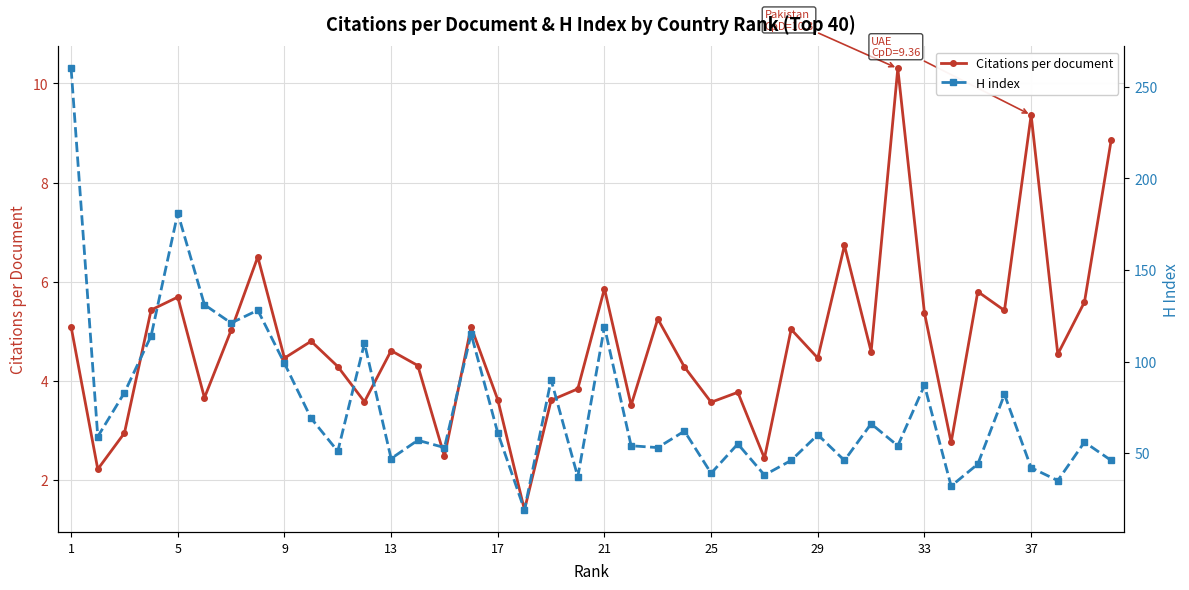

Is it true that Citations per document equals 5.4 at 33?

True